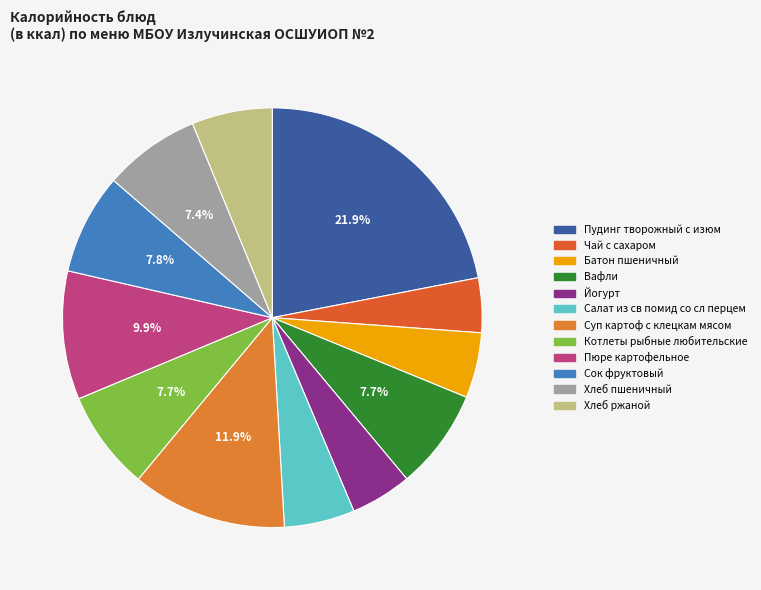

Is there a majority slice in this chart?

No